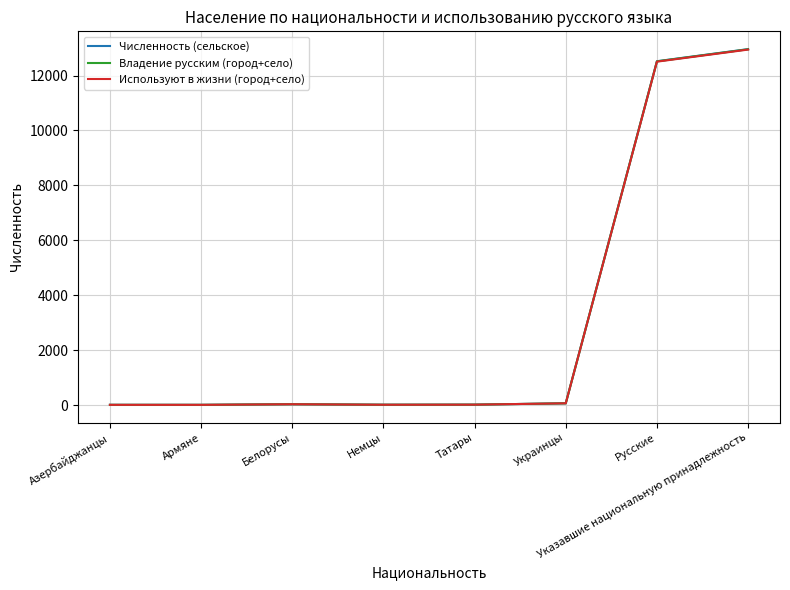

What is the difference between the second highest and minimum values in the Владение русским (город+село) series?

12509